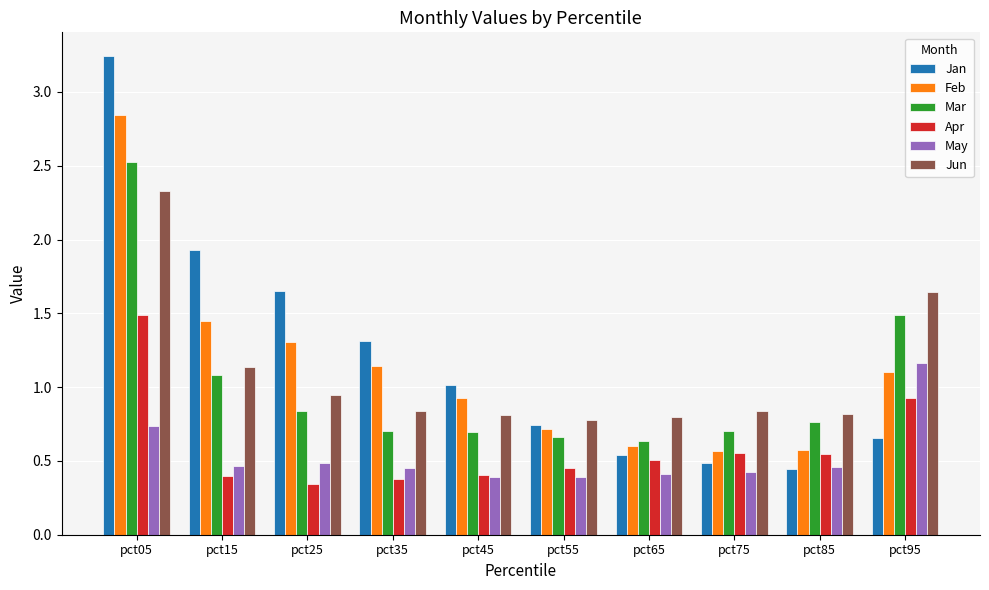

The value of Jun at pct85 is 1.1. True or false?

False